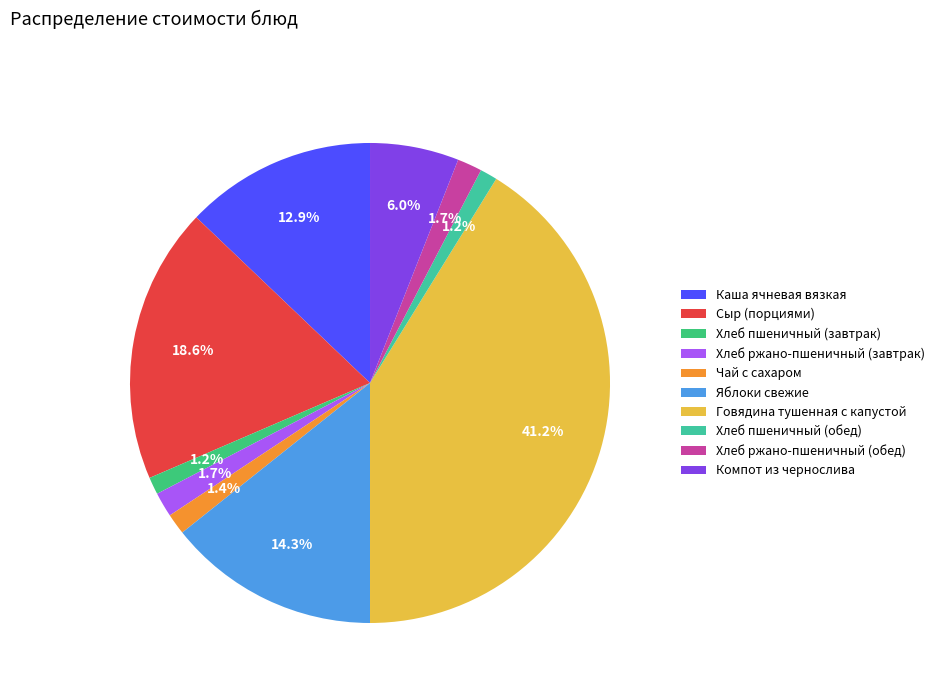

To the nearest percent, what is the combined percentage of Каша ячневая вязкая and Яблоки свежие?

27%